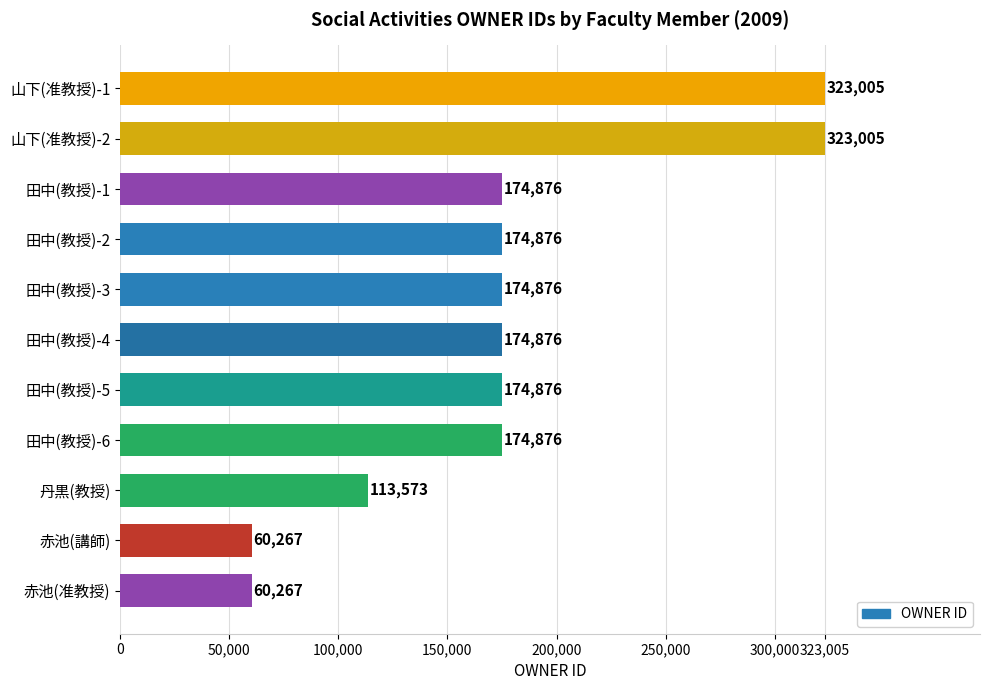

What is the value of the 10th bar from the top?

60267